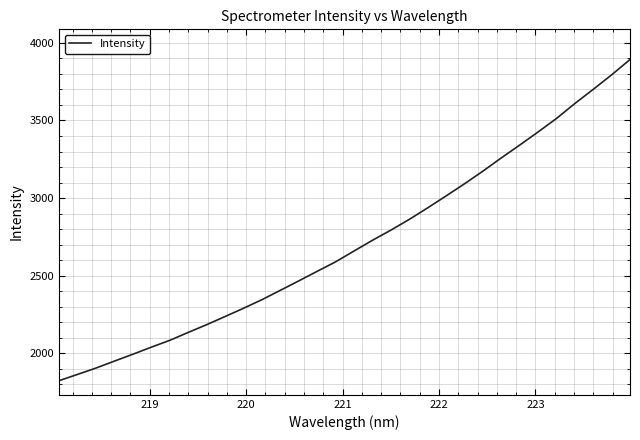

What is the maximum value shown in the chart?

3893.0